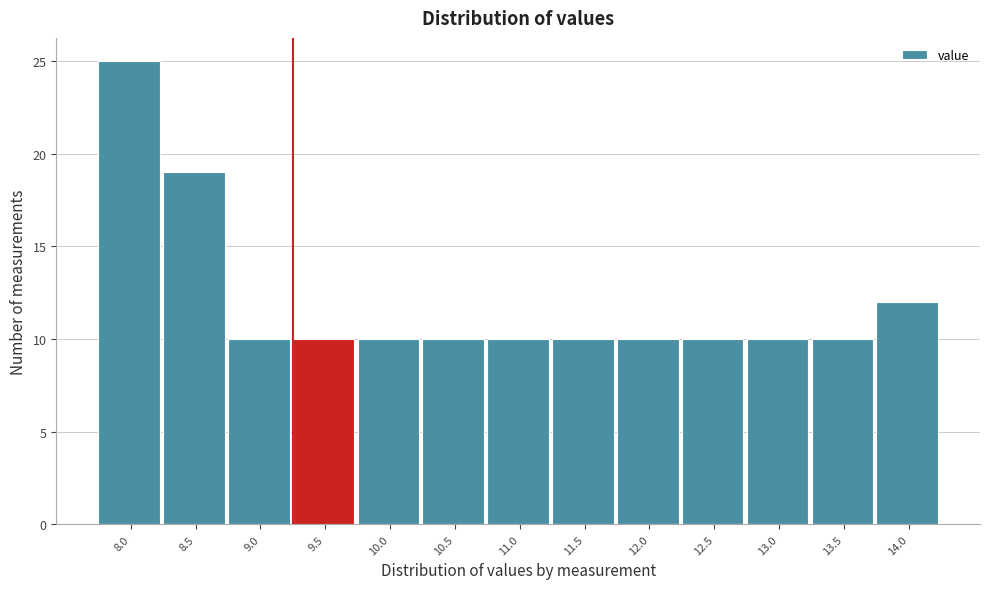

Reading right to left, extract all data points from this chart.

14.0=12	13.5=10	13.0=10	12.5=10	12.0=10	11.5=10	11.0=10	10.5=10	10.0=10	9.5=10	9.0=10	8.5=19	8.0=25